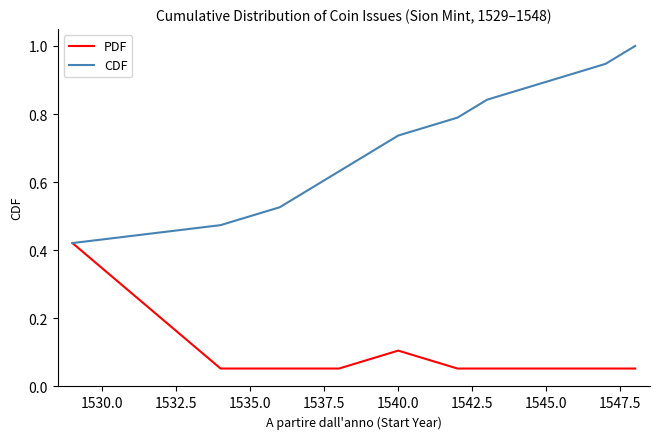

Which series has the largest total across all categories?

CDF